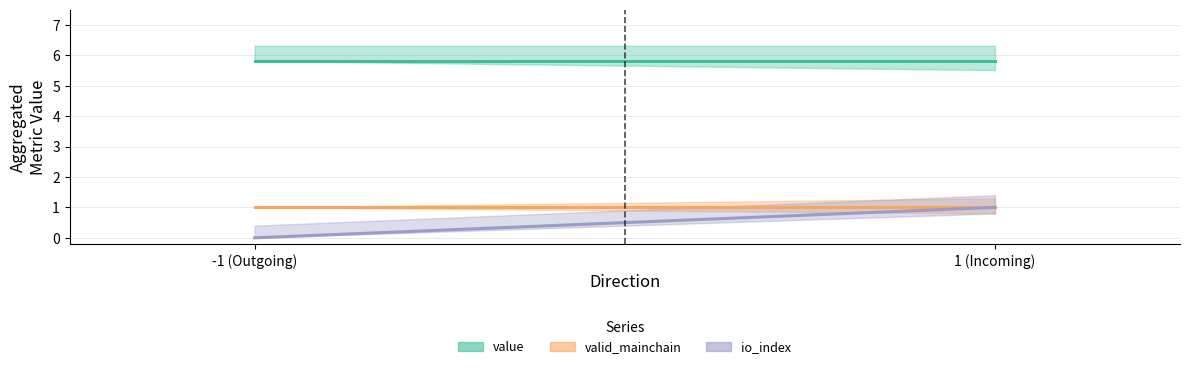

What position from the left is -1 (Outgoing)?

1